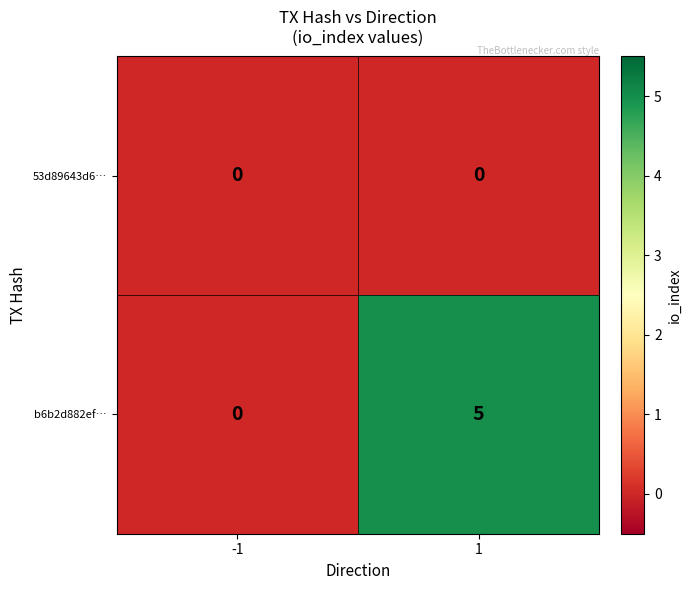

Which series has the largest range (max minus min)?

b6b2d882ef…